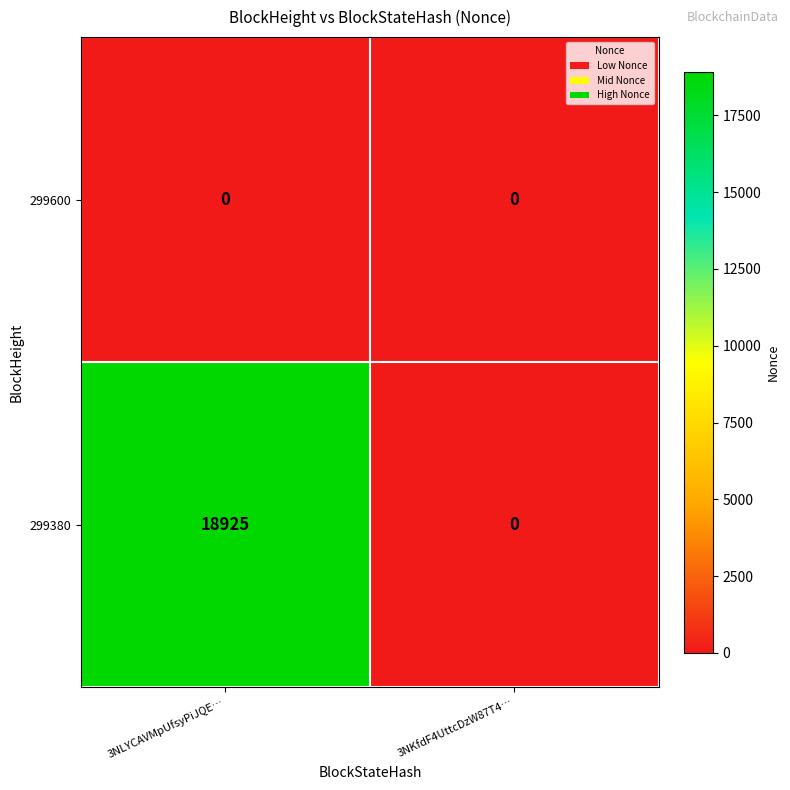

Rank the series at 3NLYCAVMpUfsyPiJQE… from highest to lowest value.

299380, 299600